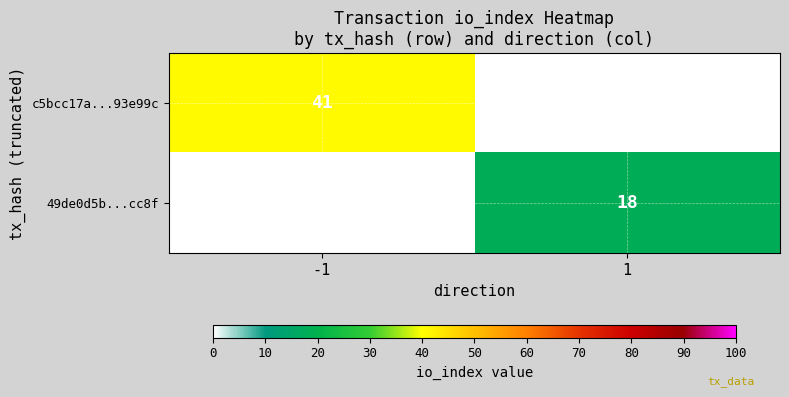

Is it true that 49de0d5b...cc8f equals 6 at 1?

False